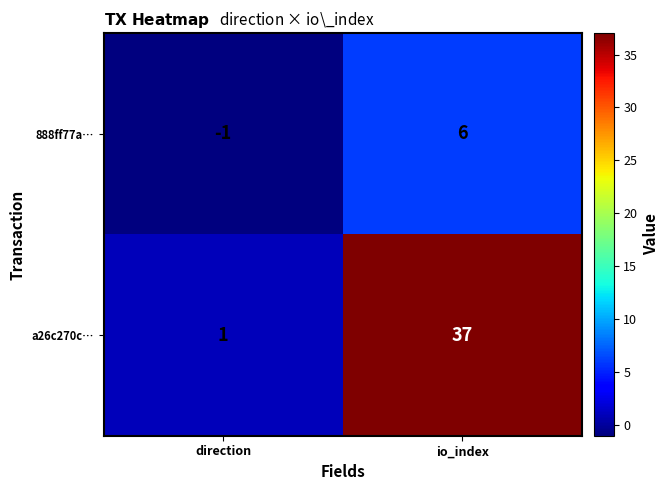

True or false: 888ff77a… has a value of 6 at io_index.

True